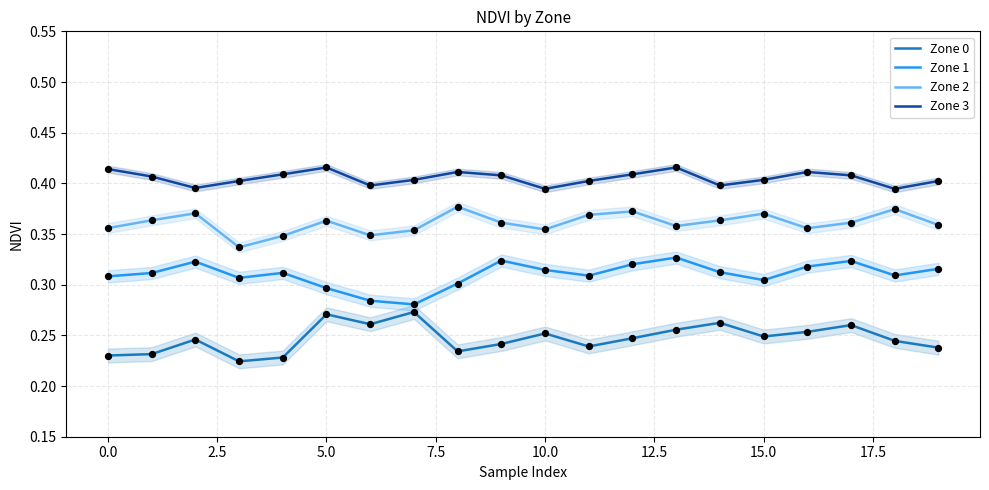

At which category is the sum across all series the highest?

13